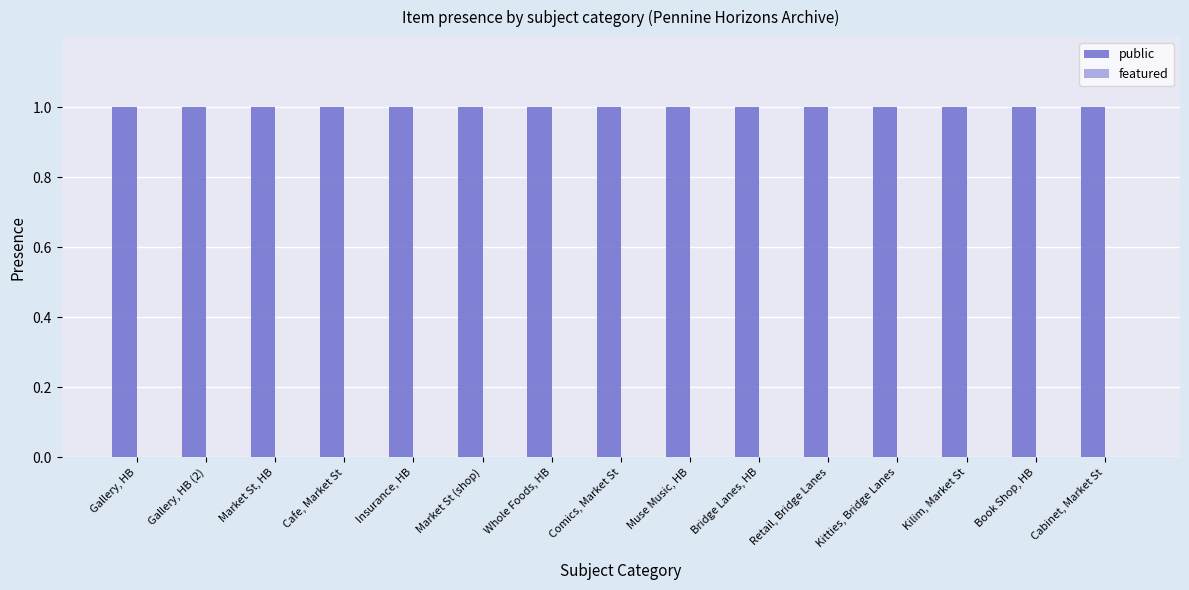

At Market St, HB, list the series in order from largest to smallest.

public, featured